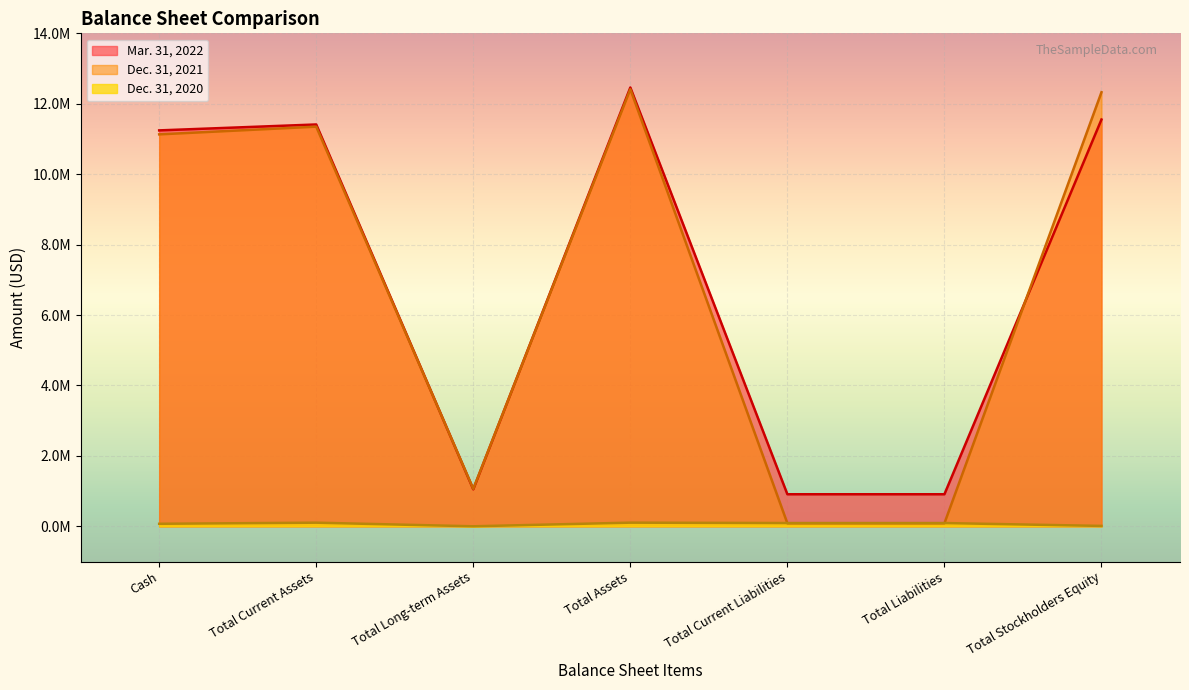

Where do Dec. 31, 2020 and Dec. 31, 2021 first cross each other?

Total Assets and Total Current Liabilities